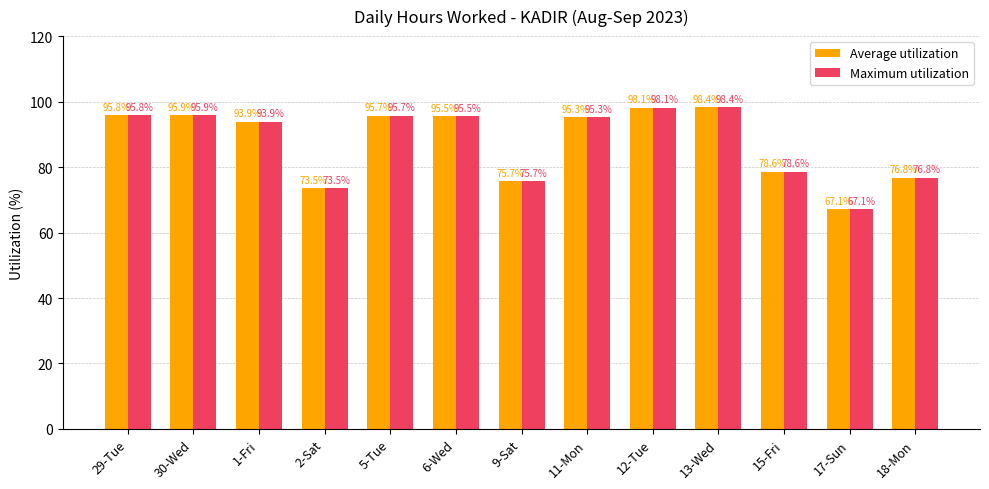

What is the difference between the second highest and minimum values in the Average utilization series?

31.0